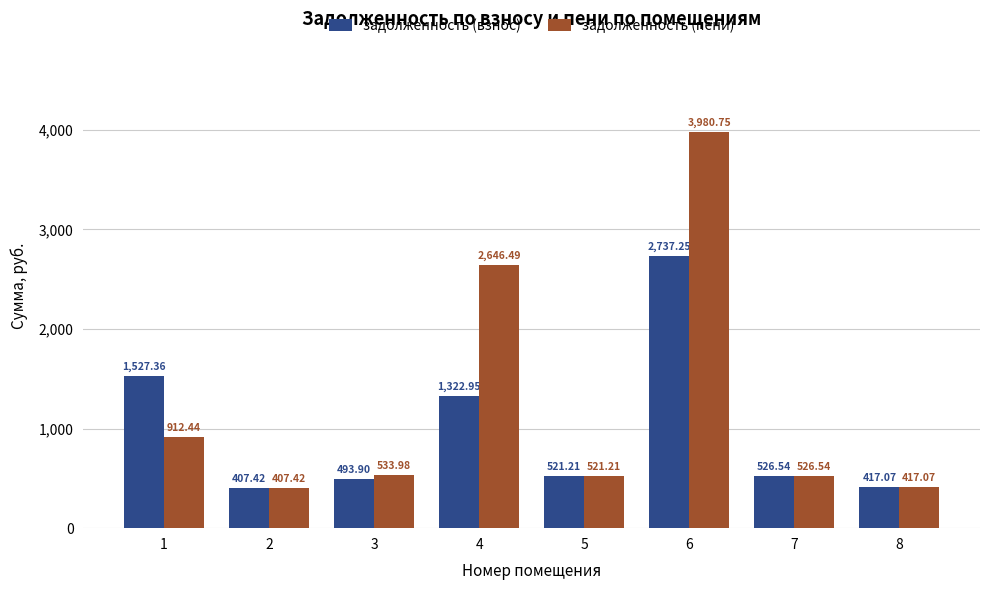

List the series in order of their peak value, lowest first.

задолженность (взнос), задолженность (пени)